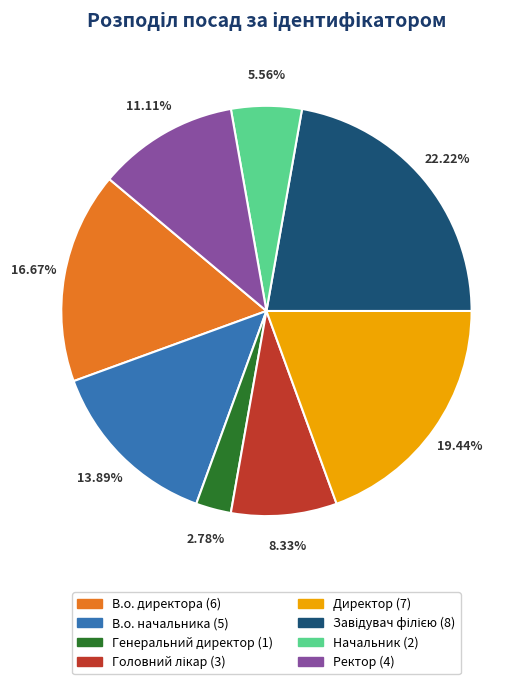

Between В.о. директора and Генеральний директор, which is larger?

В.о. директора